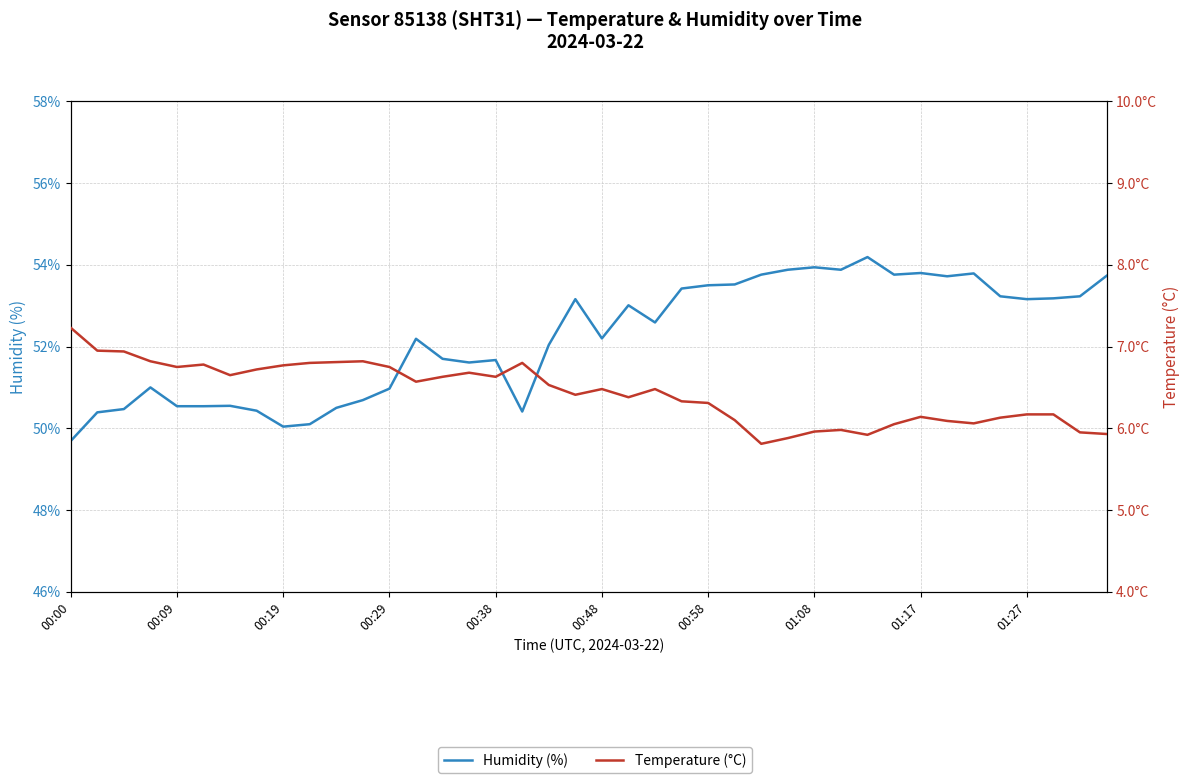

Is it true that humidity equals 53.8 at 01:17?

True